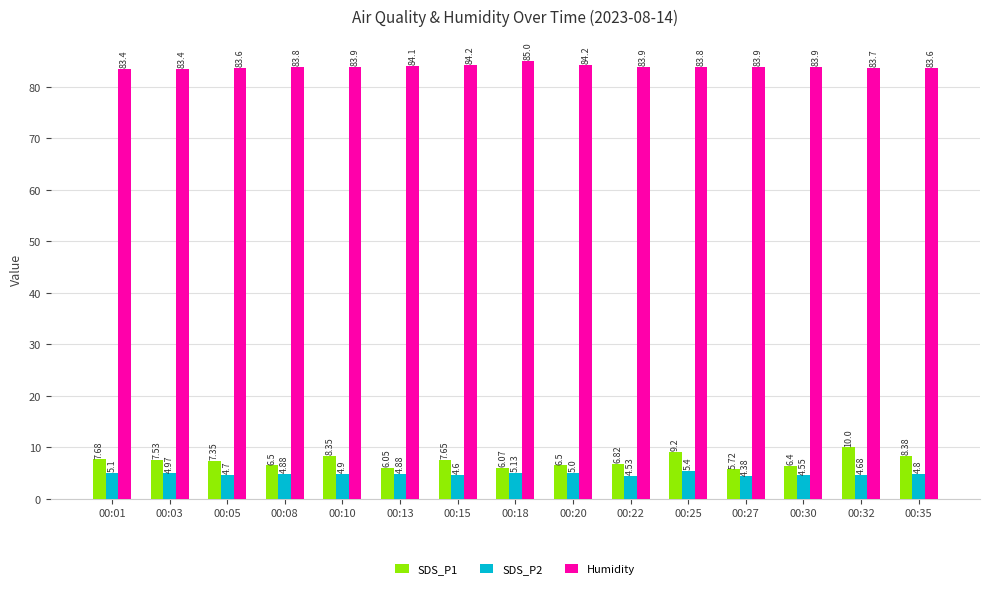

At how many categories does at least one series exceed 46?

15